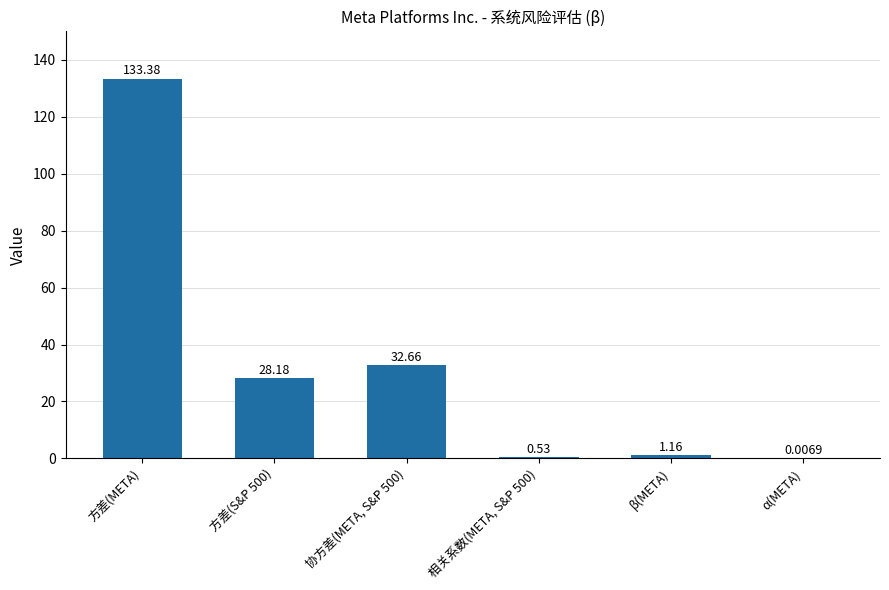

At which category does the chart reach its peak across all series?

方差(META)